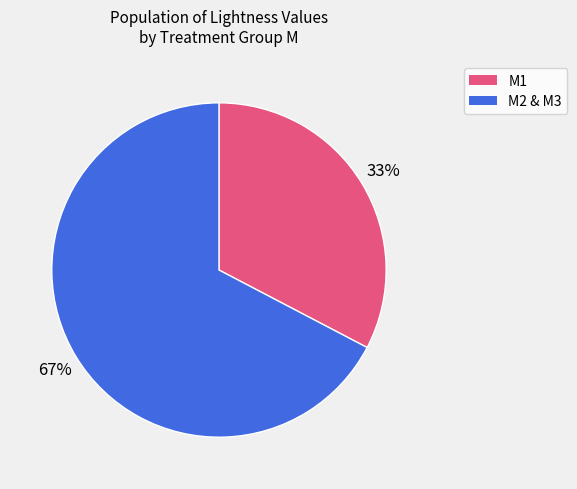

To the nearest percent, what portion does M2 & M3 represent?

67%